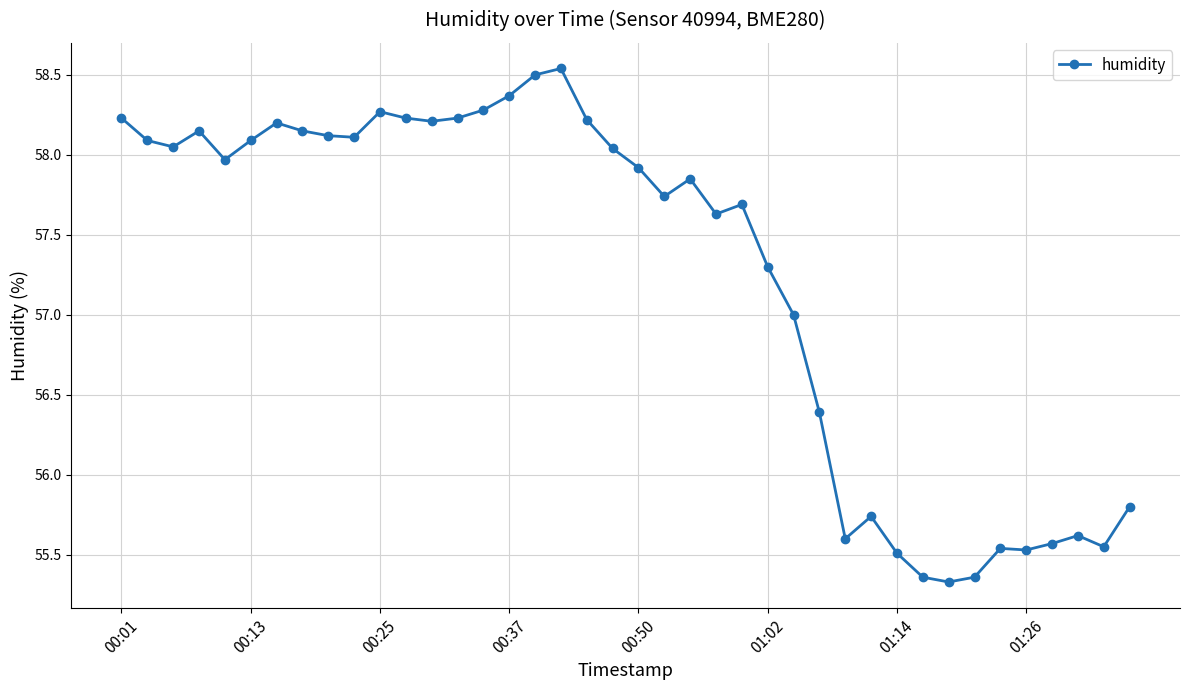

True or false: the data has more than 2 interior local peaks.

True